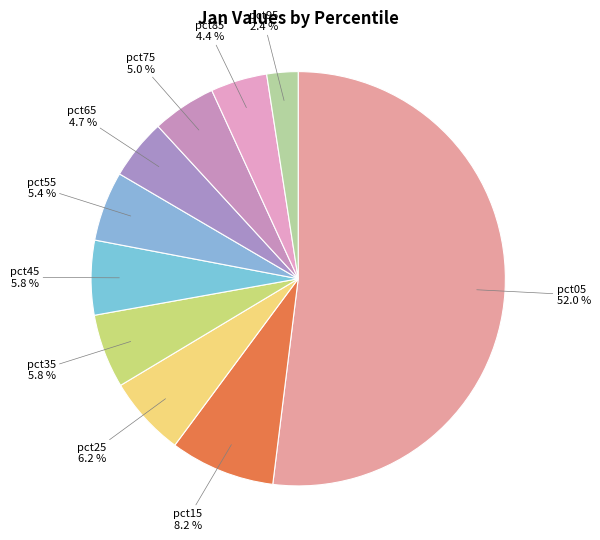

Rank the categories by value from lowest to highest.

pct95, pct85, pct65, pct75, pct55, pct35, pct45, pct25, pct15, pct05